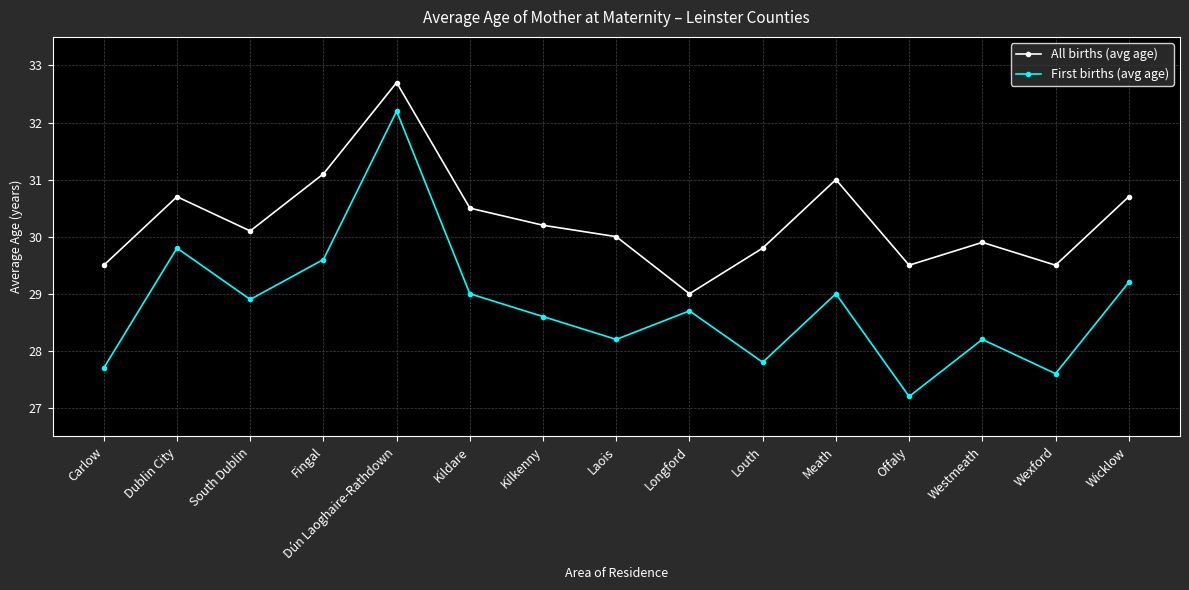

What is the maximum value shown in the chart?

32.7